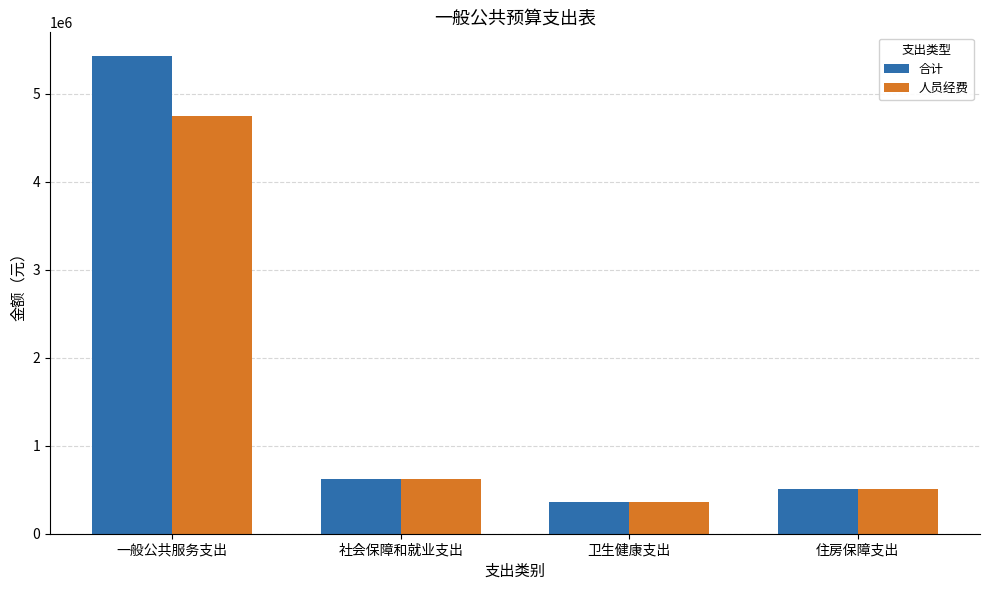

How many bars are there in total?

8